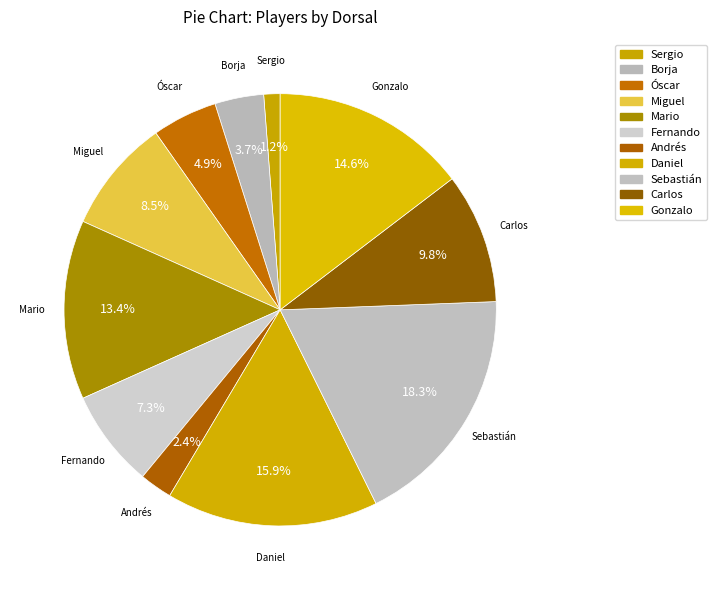

What is the largest slice in the pie chart?

Sebastián